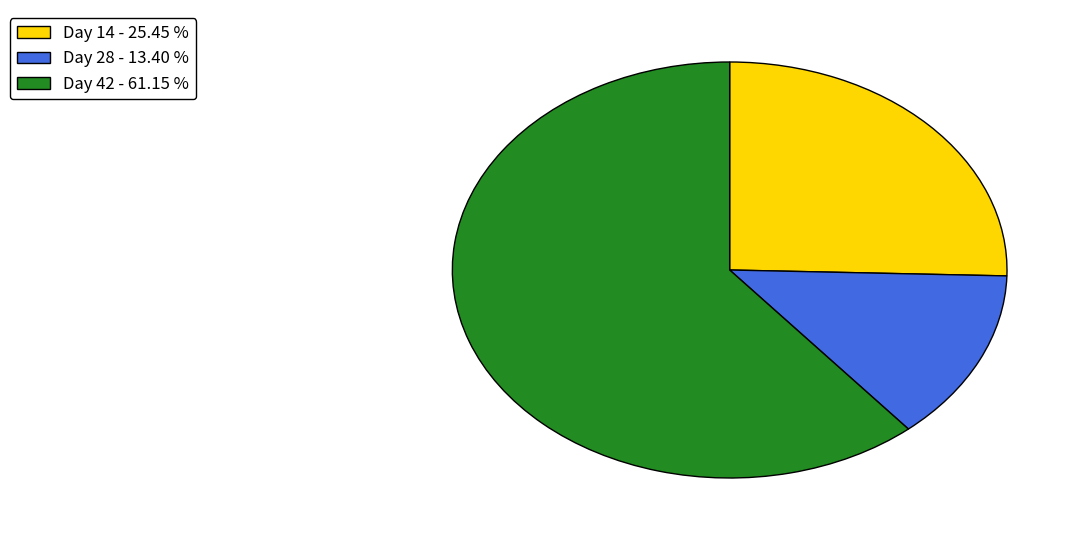

True or false: Day 42 accounts for 61% of the total.

True